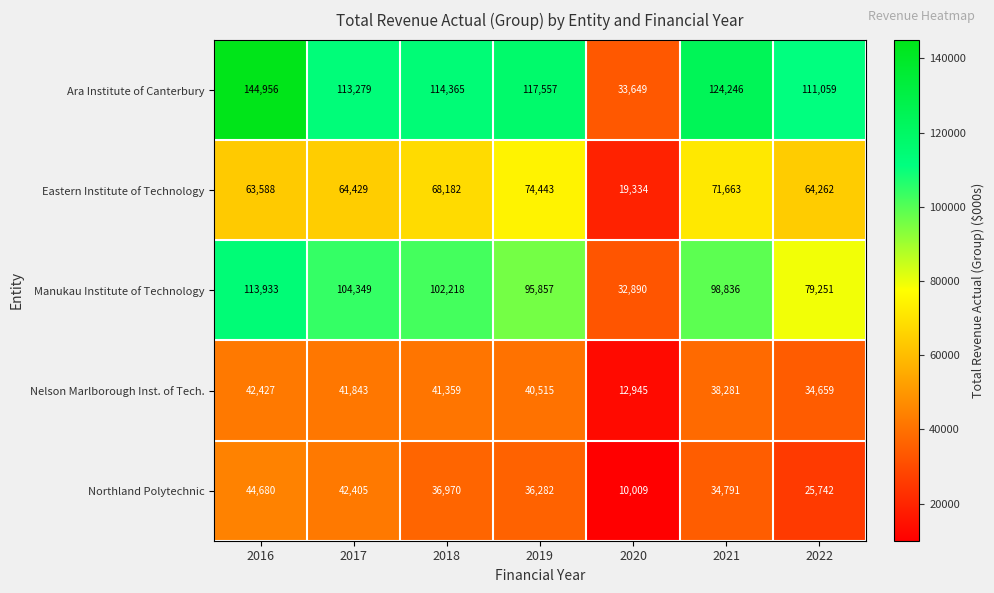

At which category does the chart reach its minimum across all series?

2020